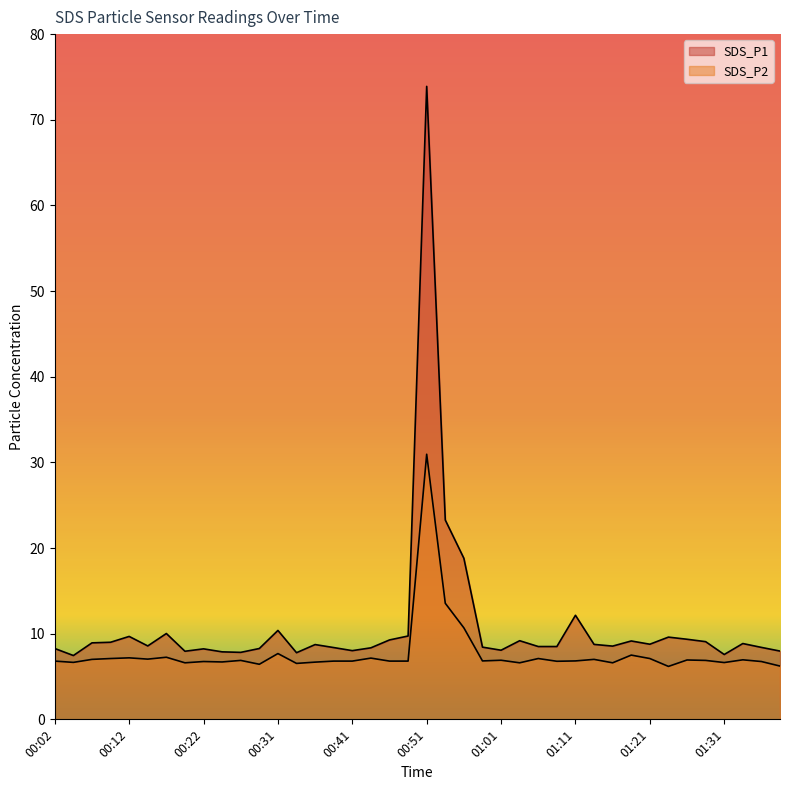

Between 00:56 and 00:54, which is larger?

00:54